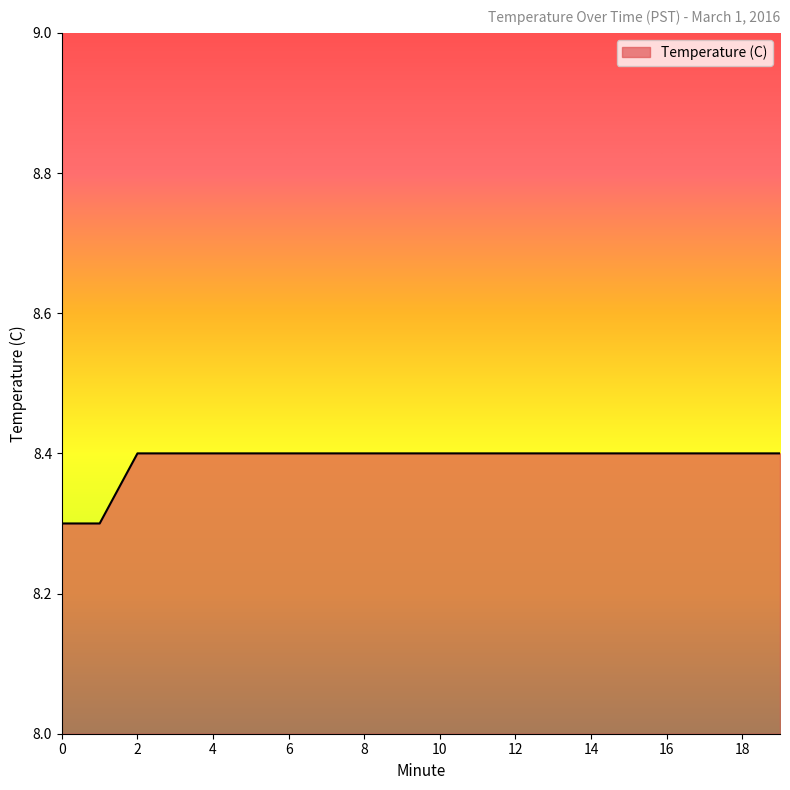

What is the minimum value shown in the chart?

8.3